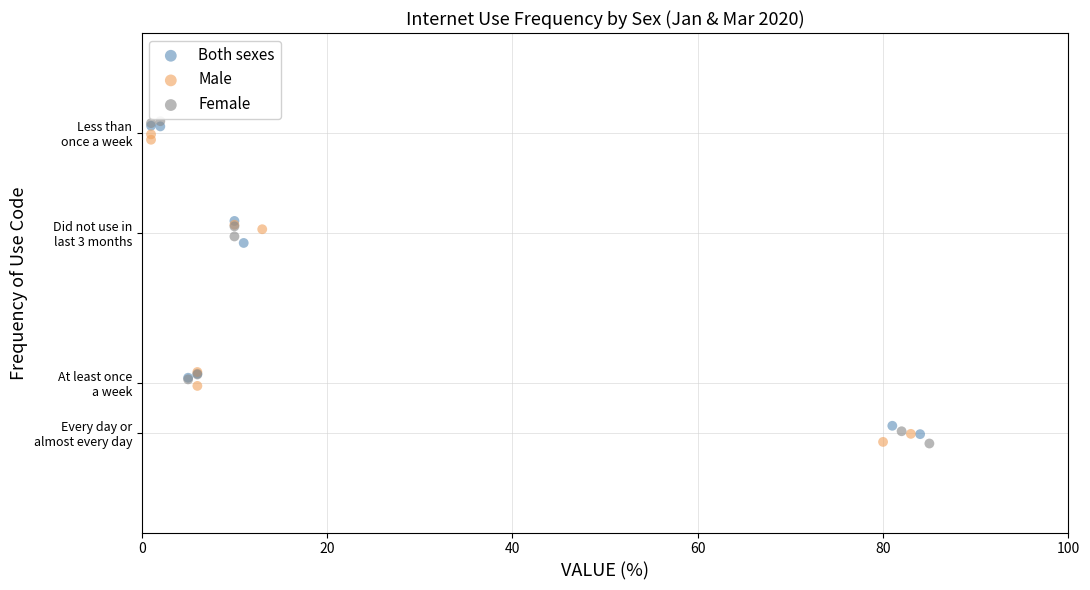

Which series has the widest spread of Y values?

Female